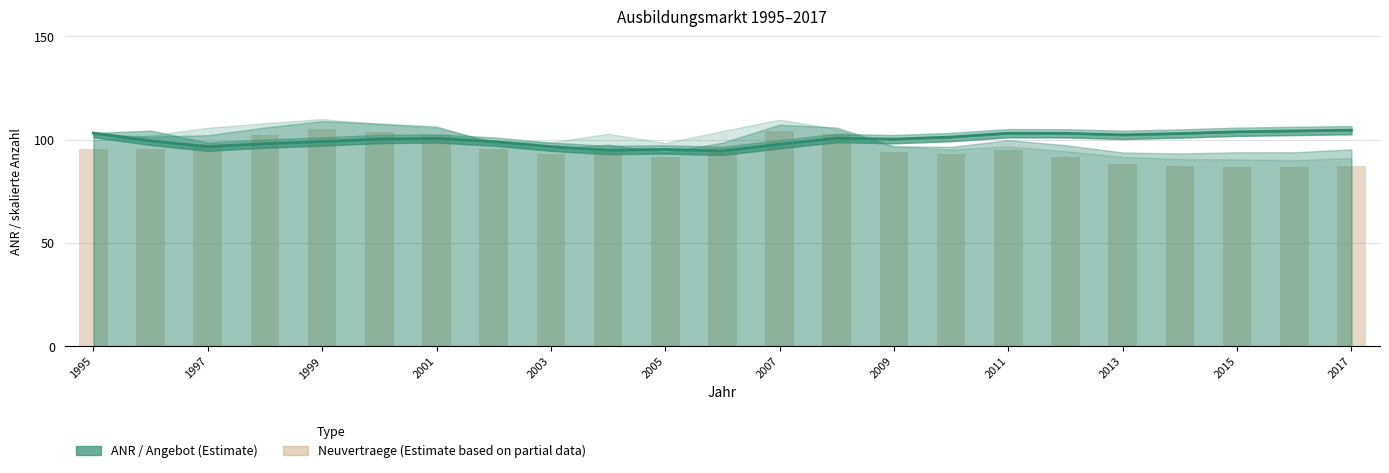

At which label is ANR (traditionelle Definition) closest to 99?

1999